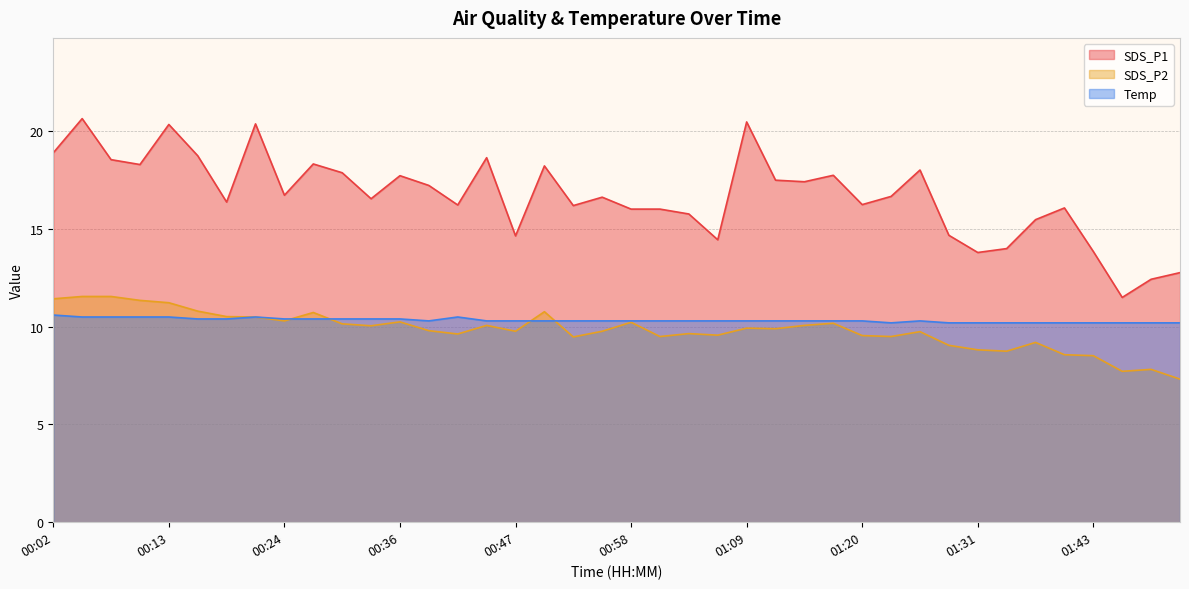

Count the Temp values in the range 10 to 11.

40